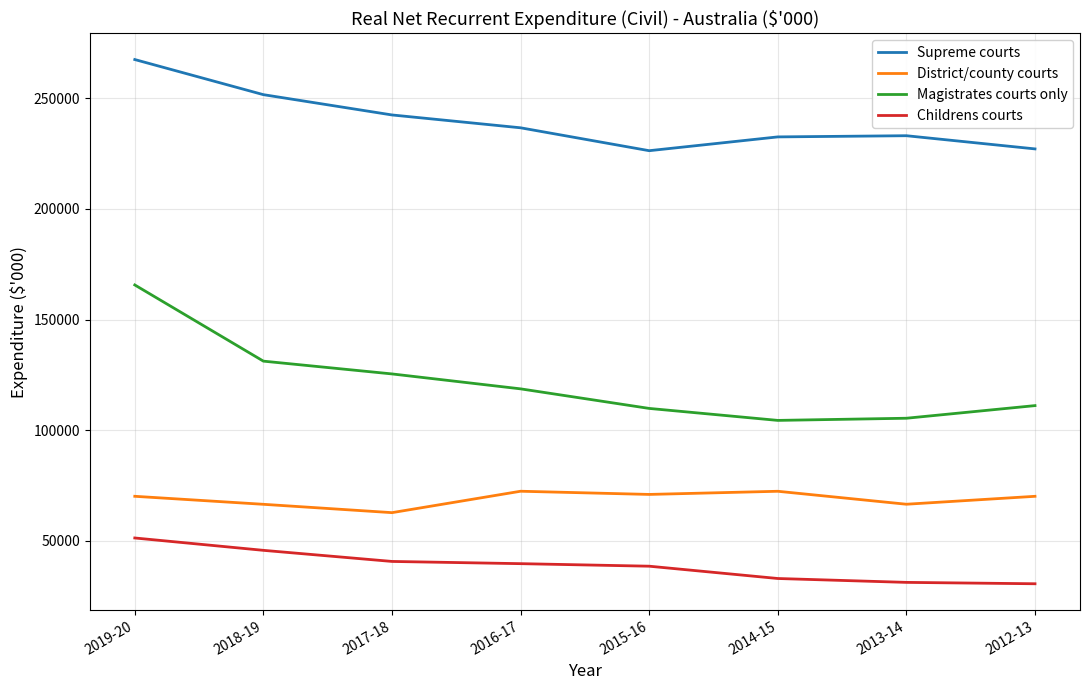

What is the difference between the highest and lowest values at 2019-20?

216091